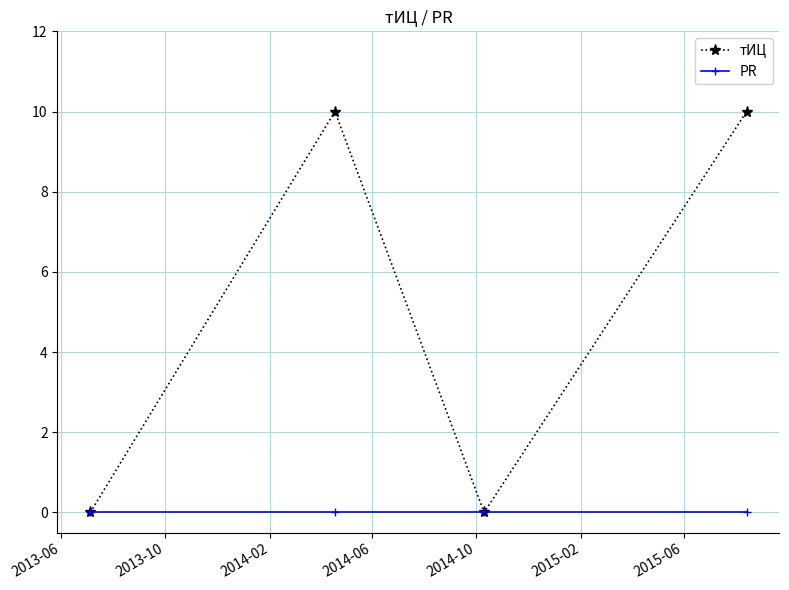

Rank the series by their average value, from lowest to highest.

PR, тИЦ